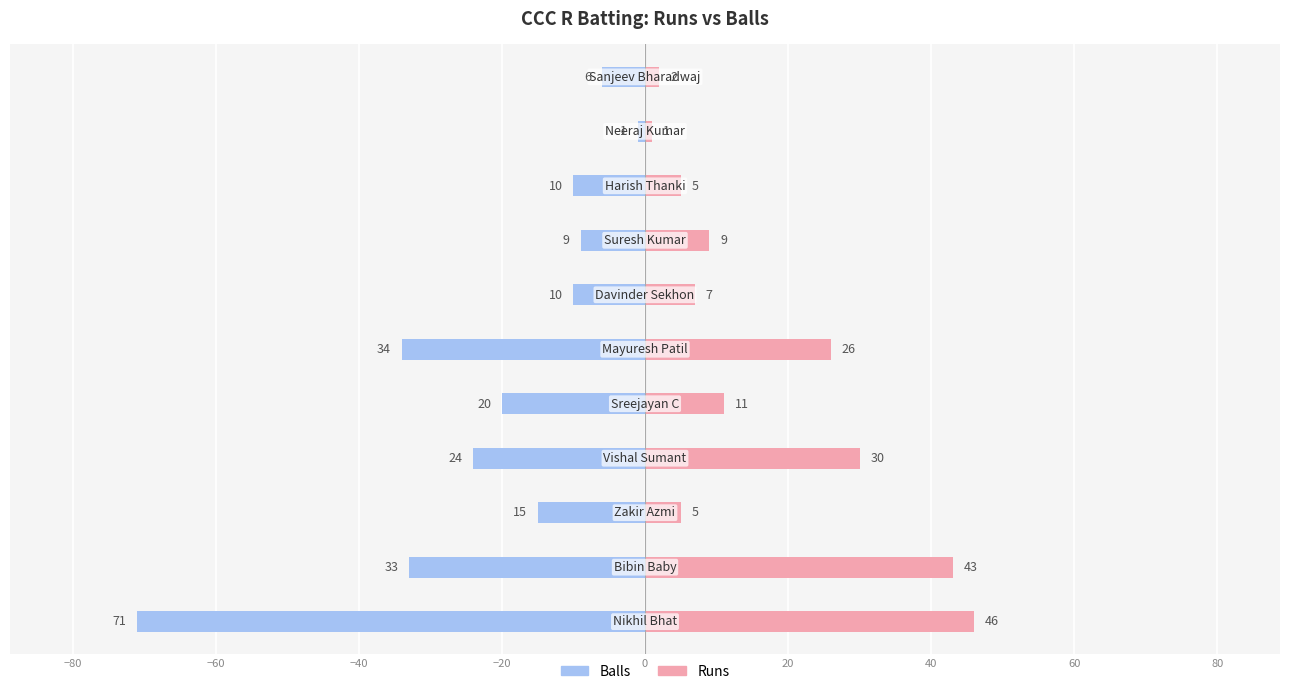

Which series has the largest total across all categories?

Runs